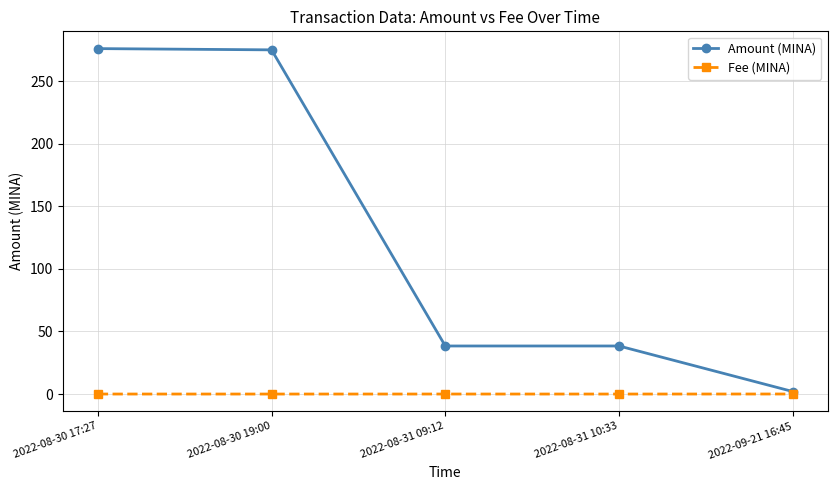

The Amount (MINA) series shows 38.4 at 2022-08-31 10:33. True or false?

True